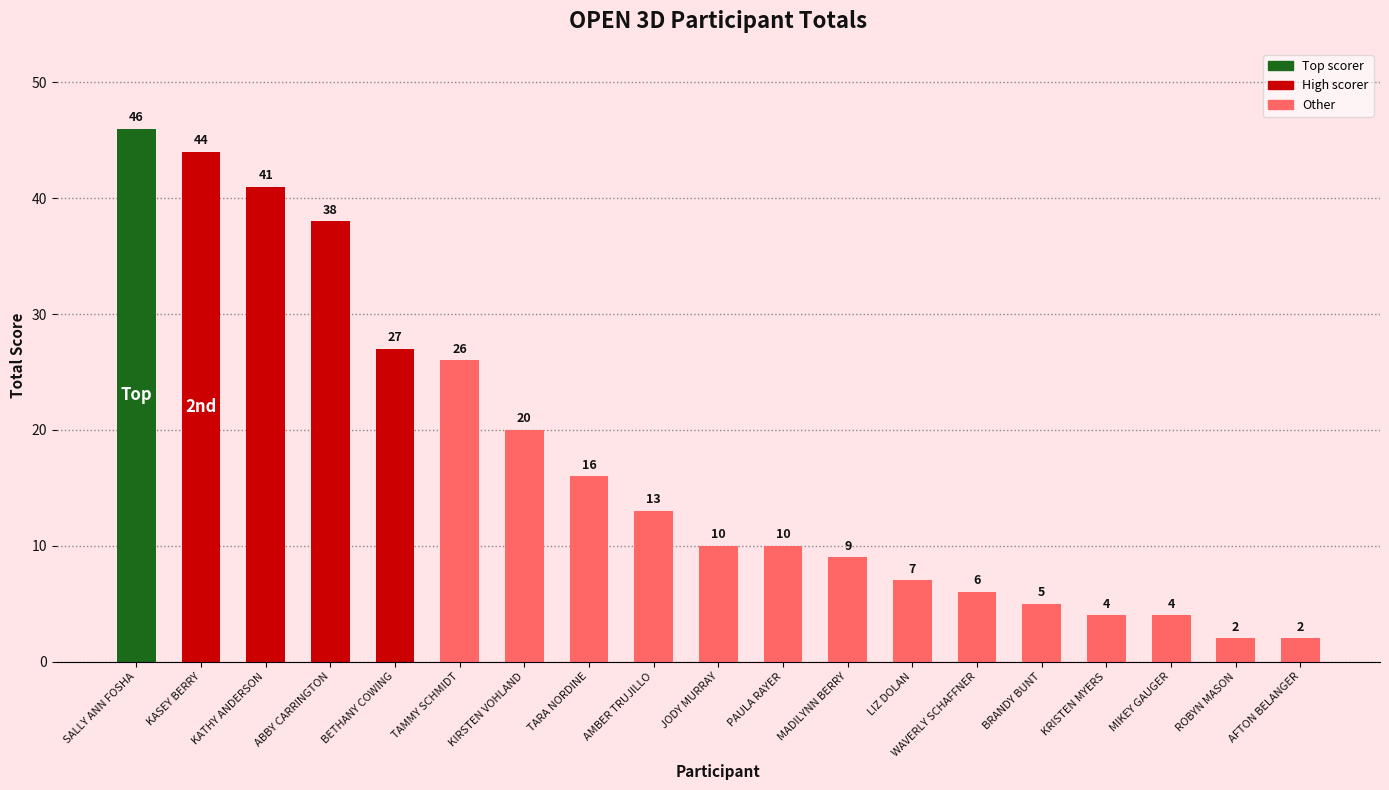

Between BRANDY BUNT and AMBER TRUJILLO, which is larger?

AMBER TRUJILLO